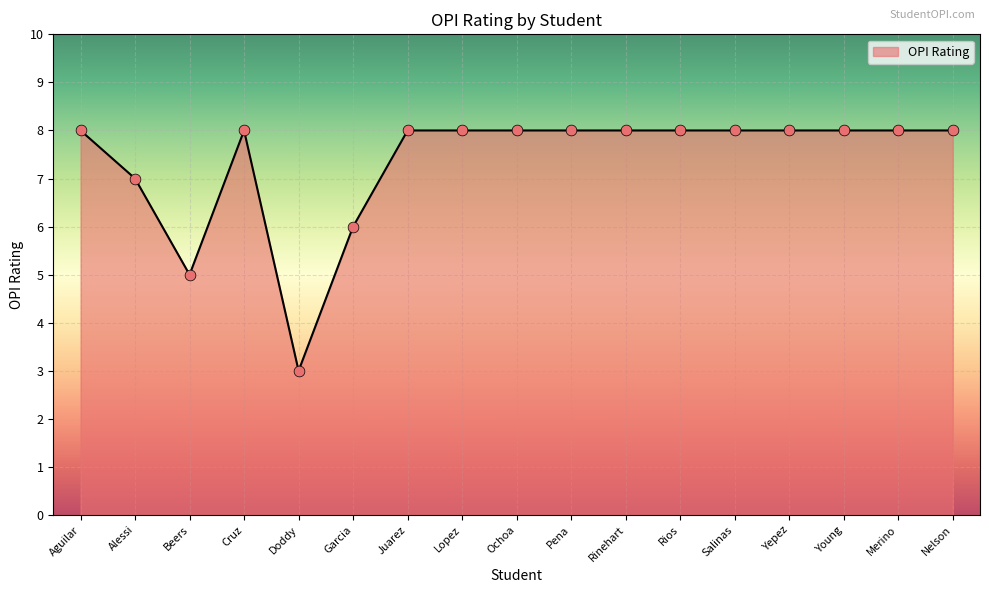

What is the change in value from Doddy to Rios?

+5